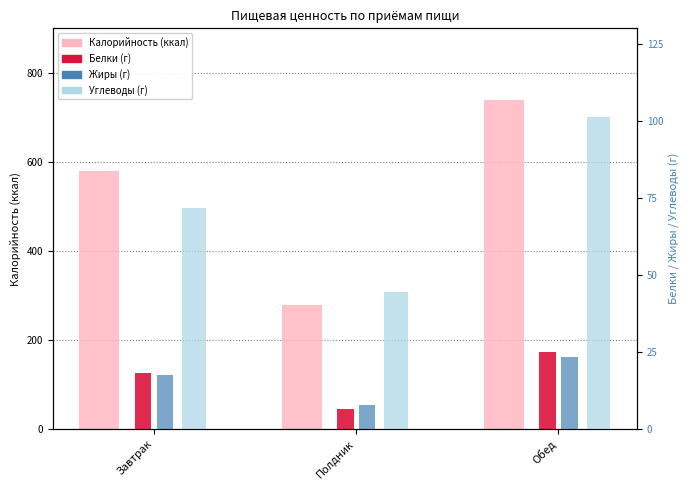

Where is Белки nearest to the value 15?

Завтрак